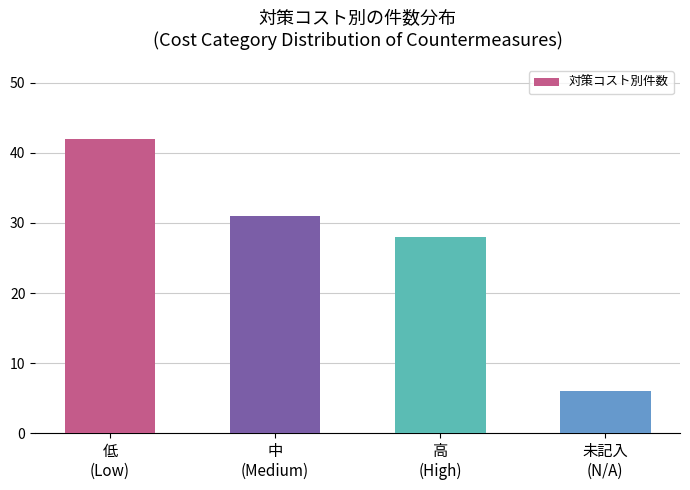

What is the value of the 3rd bar from the left?

28